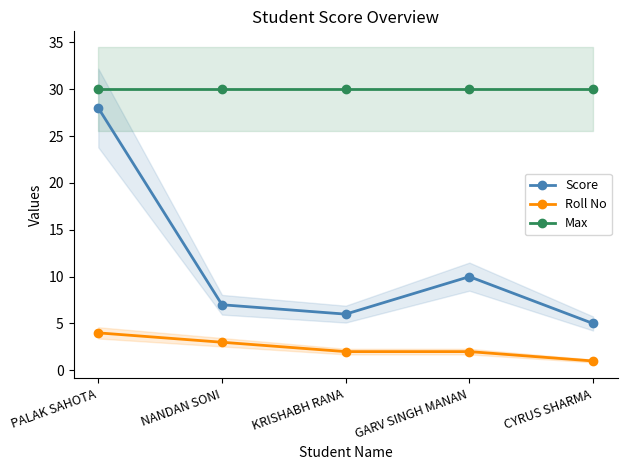

Which series changed the most between PALAK SAHOTA and GARV SINGH MANAN?

Score